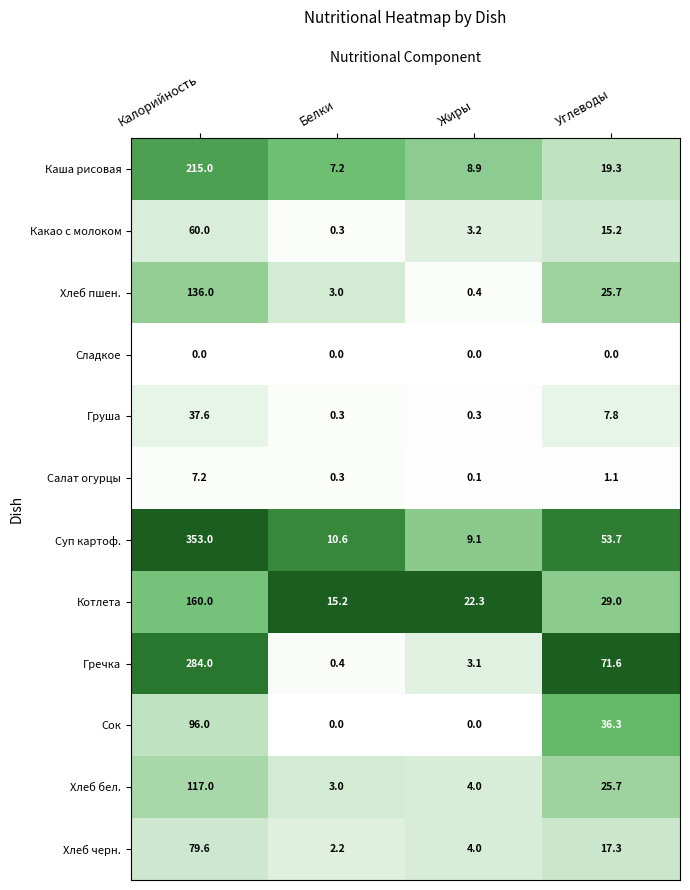

What is the difference between the Груша values at Калорийность and Белки?

37.3